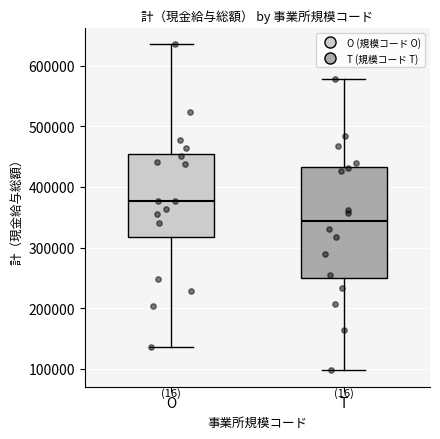

Where does the upper whisker of the box for O end on the y-axis? The values are not printed on the chart, so give them approximately, as read against the axis.

640000